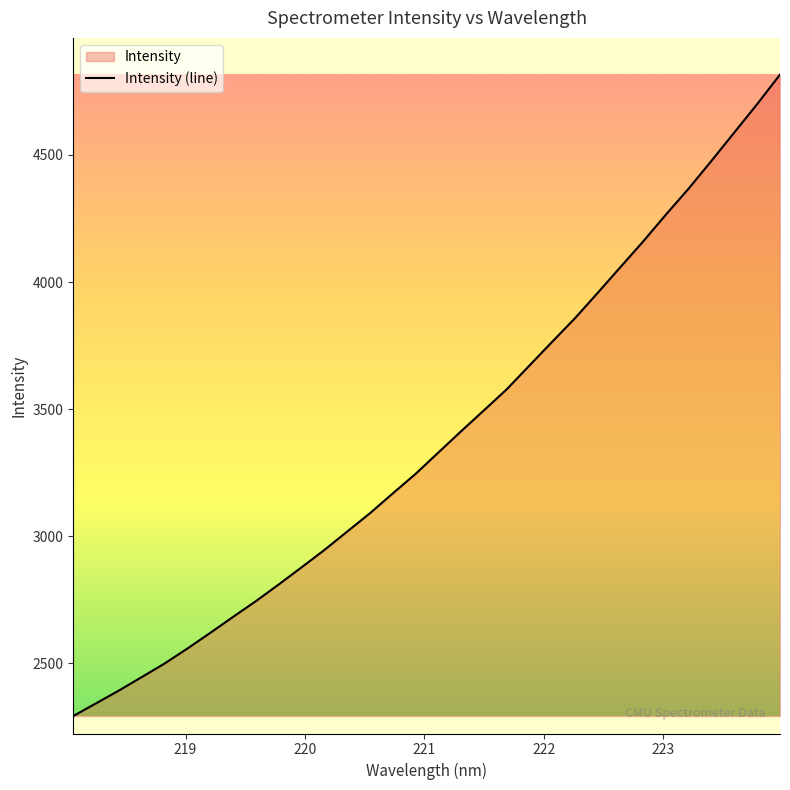

True or false: the data shows 6157.5 at 223.2172.

False